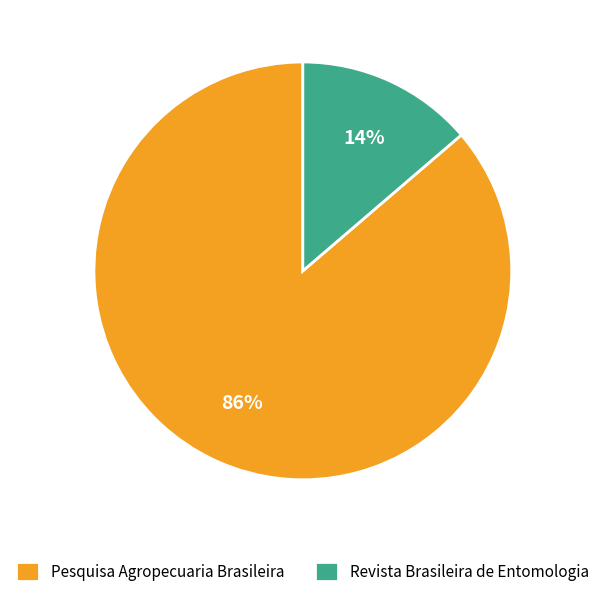

Do Revista Brasileira de Entomologia and Pesquisa Agropecuaria Brasileira together represent more than half of the pie?

Yes